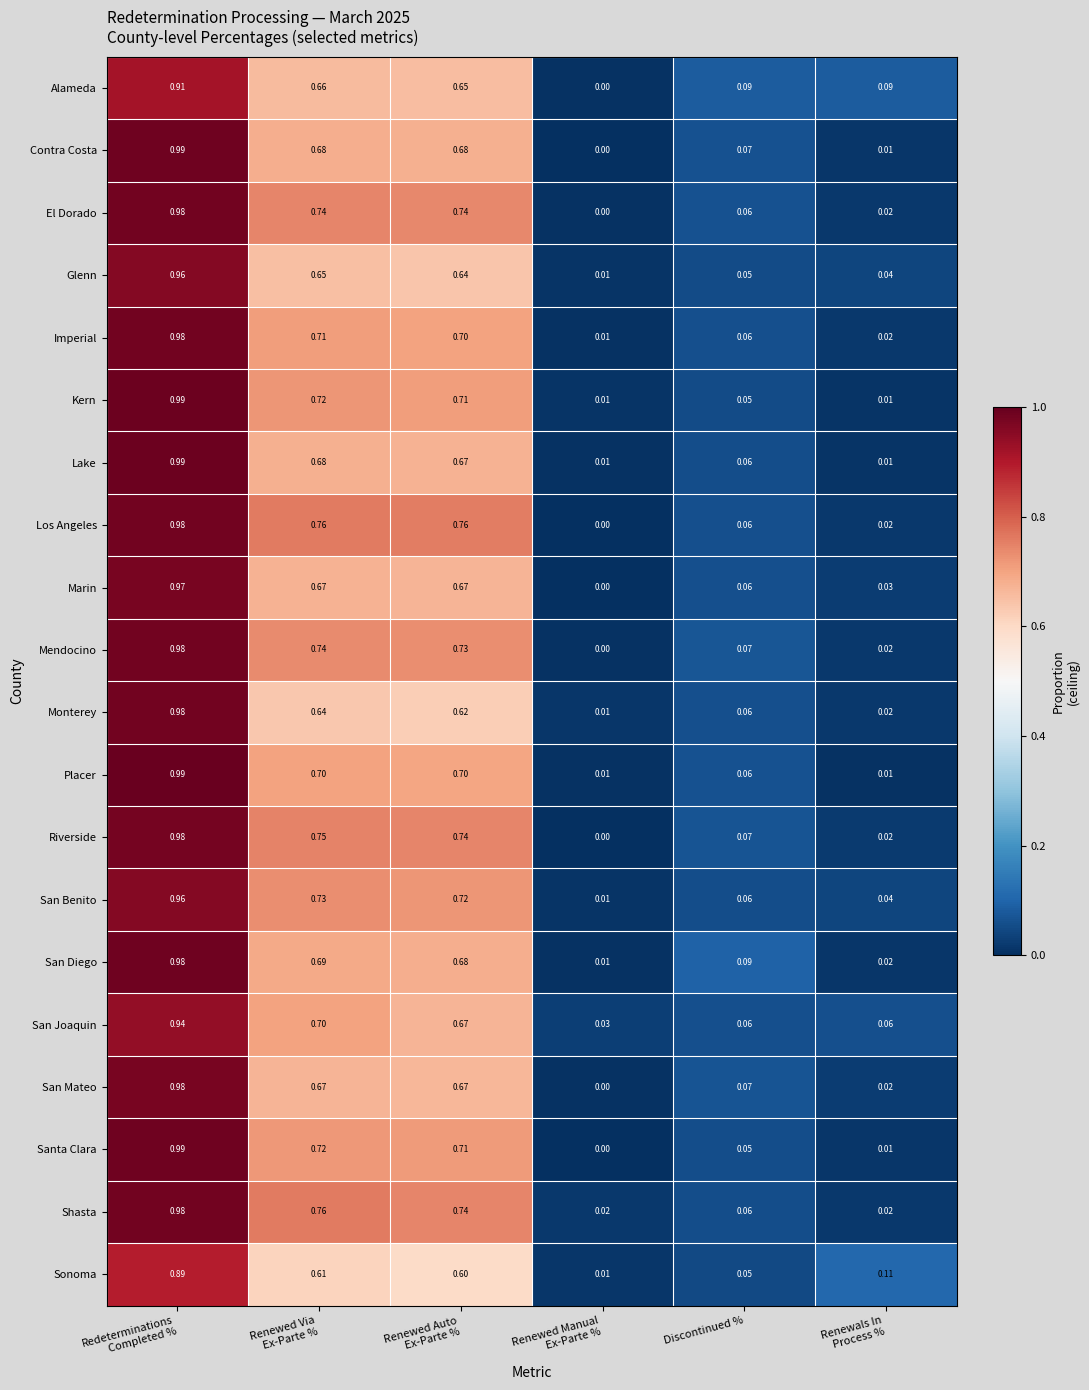

How many values in Santa Clara are above zero?

5